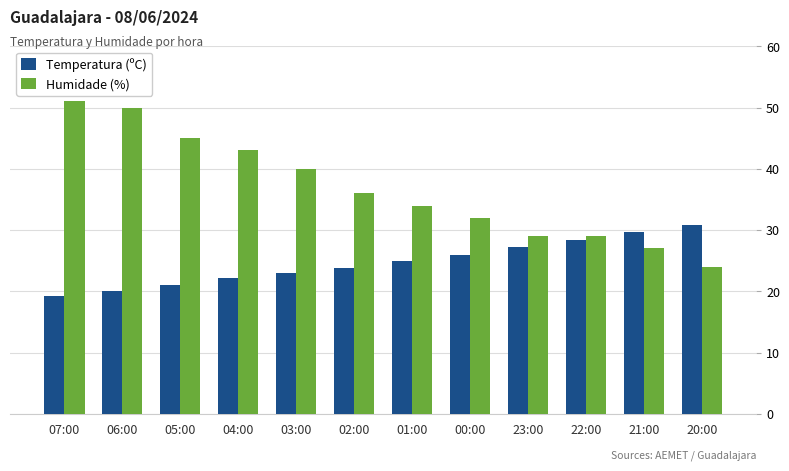

Are the bars horizontal?

No